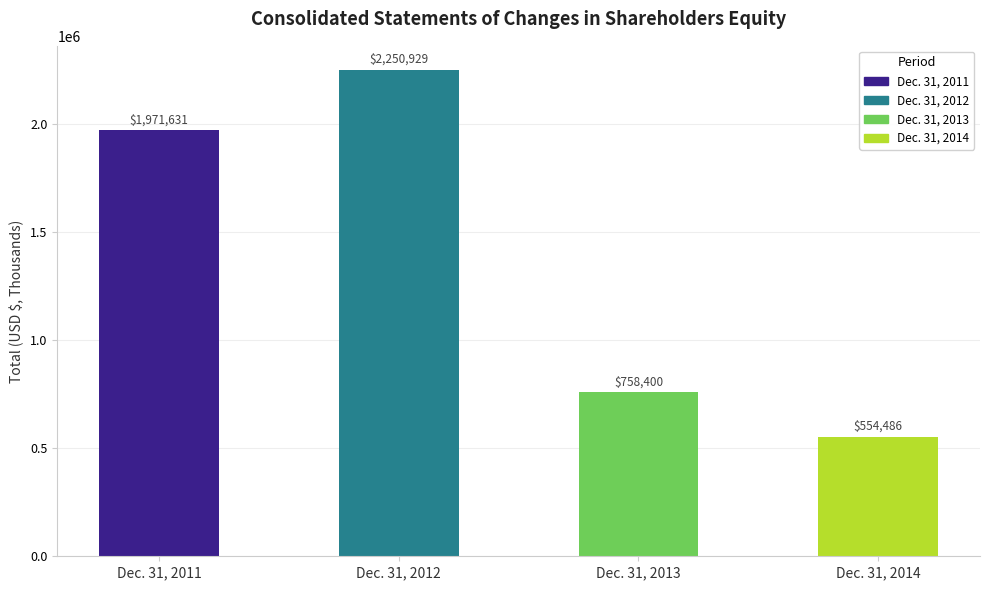

Which has a higher value, Dec. 31, 2012 or Dec. 31, 2014?

Dec. 31, 2012